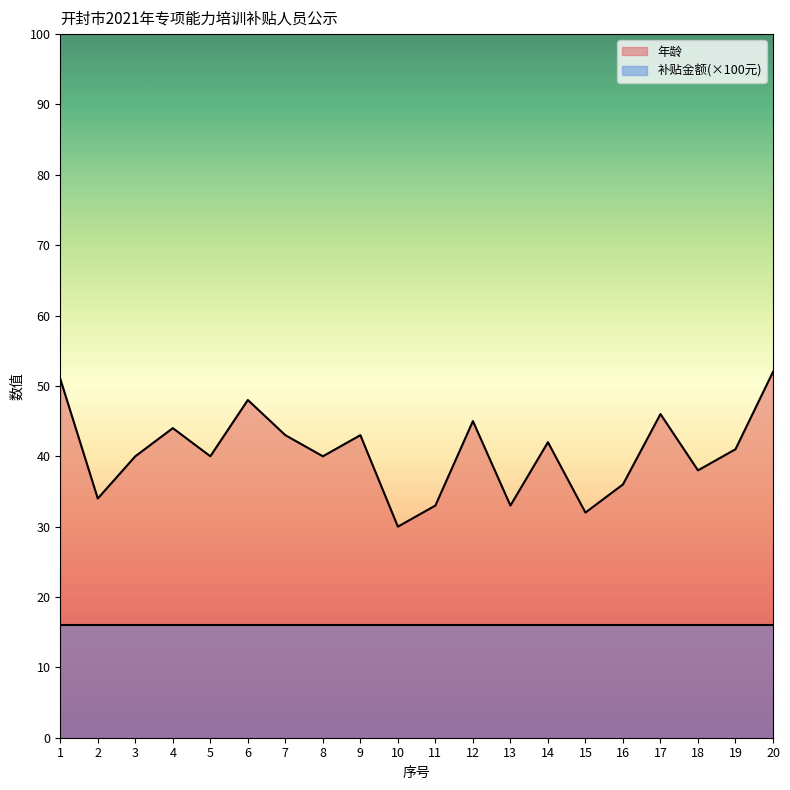

The value at 5 is 54. True or false?

False